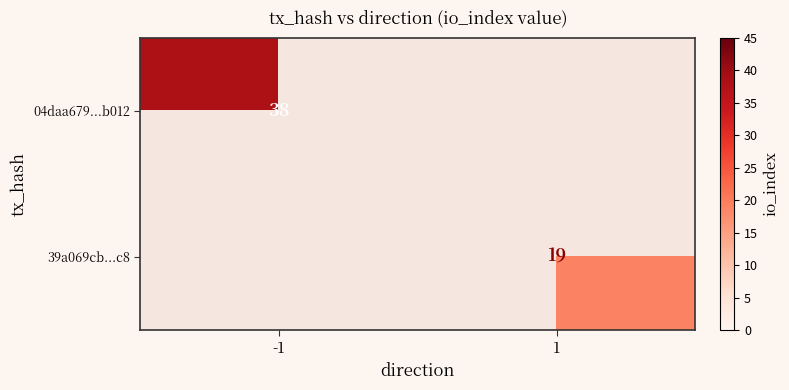

What is the minimum value shown in the chart?

19.0